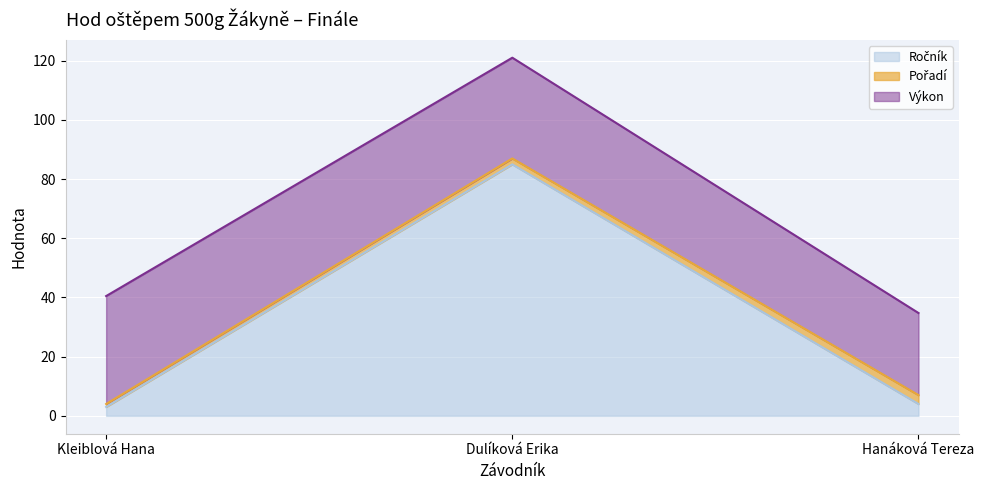

Rank the categories by Pořadí value from highest to lowest.

Hanáková Tereza, Dulíková Erika, Kleiblová Hana